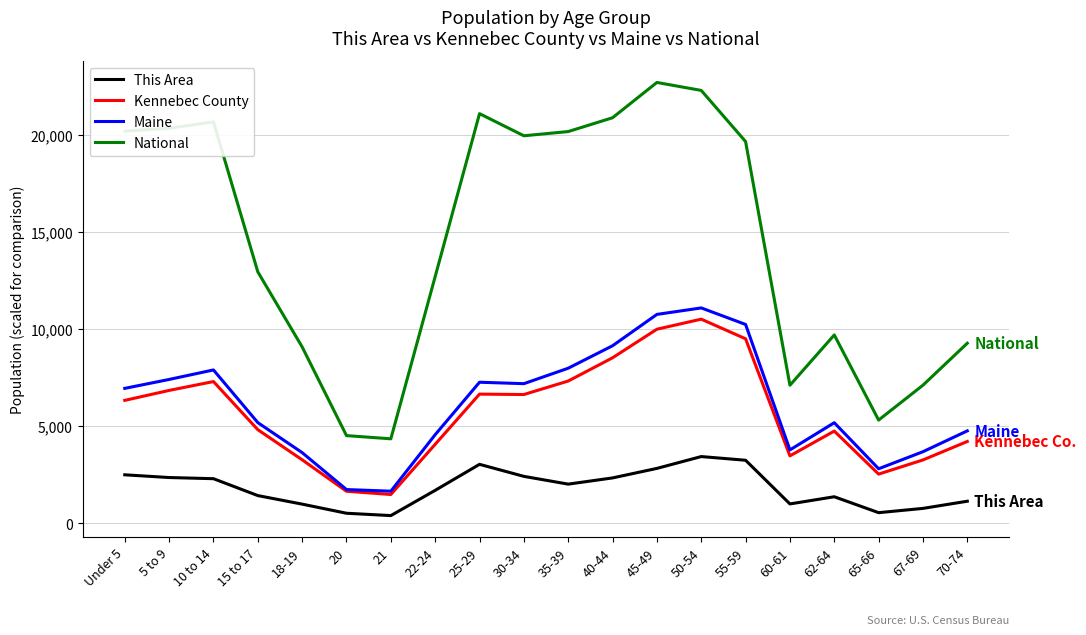

True or false: Maine has a value of 5188.4 at 15 to 17.

True